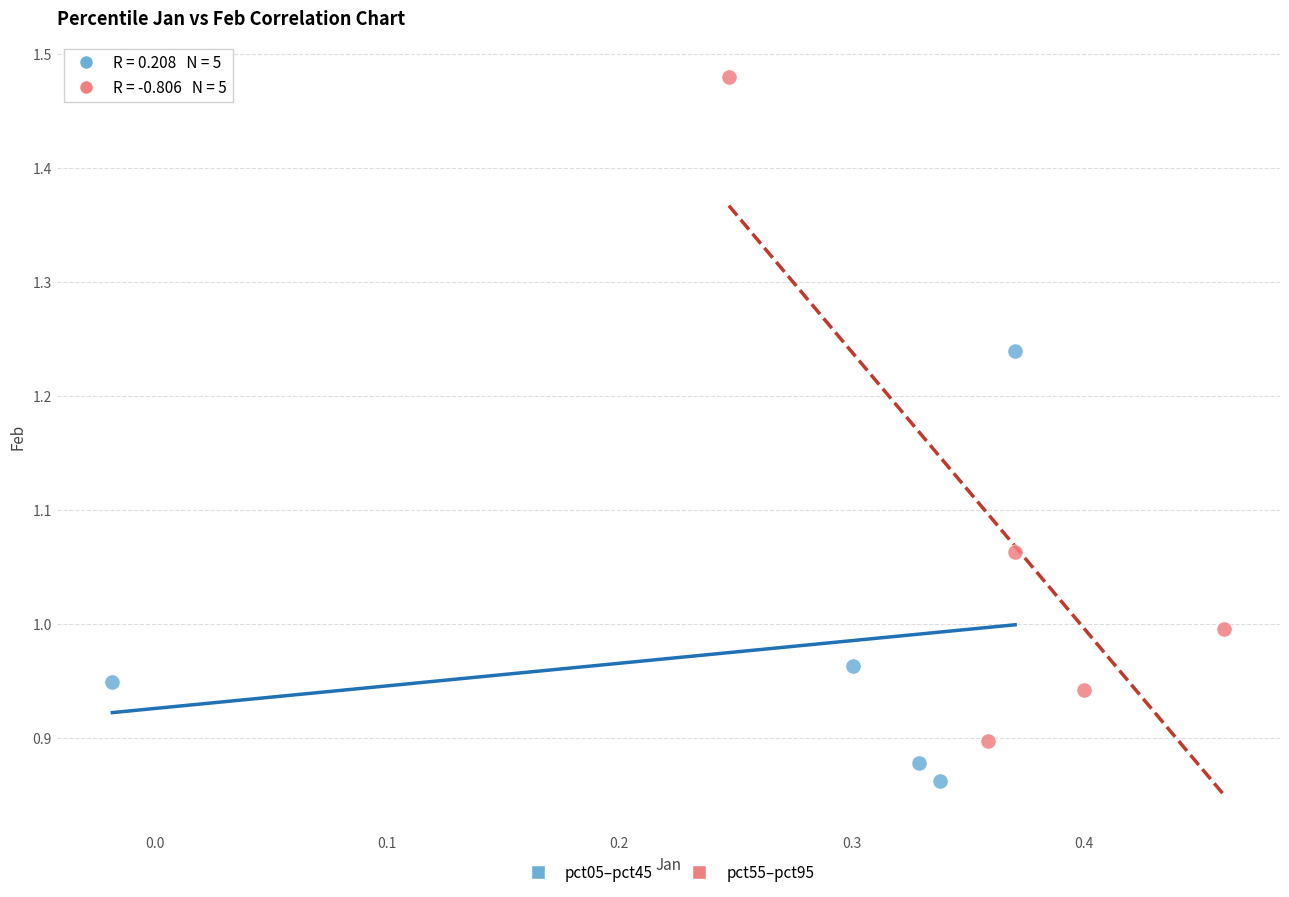

What are all the series names shown in the legend?

pct05–pct45, pct55–pct95